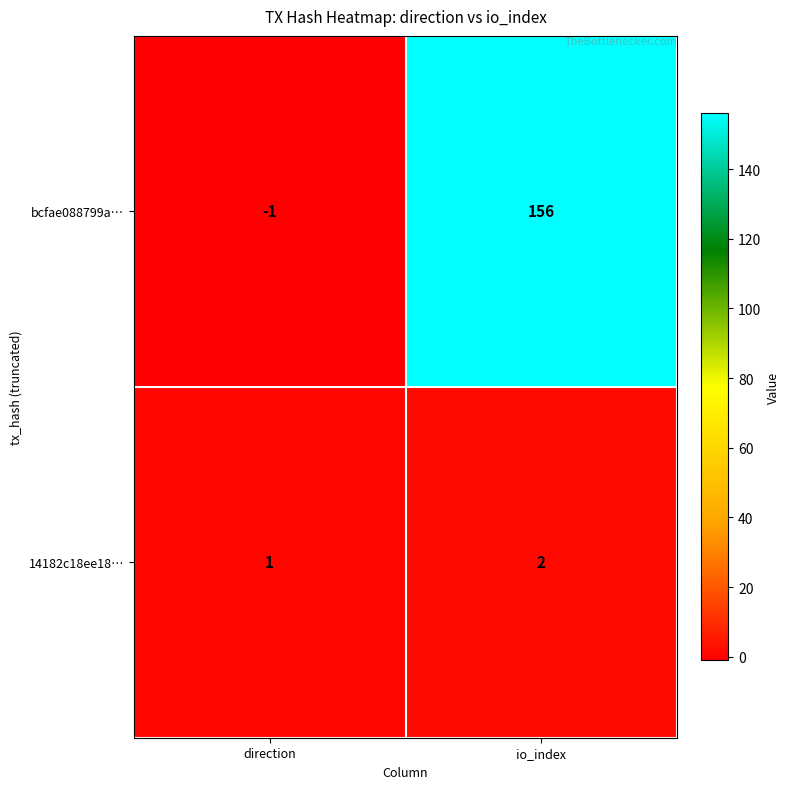

At which label is 14182c18ee18… closest to 1?

direction